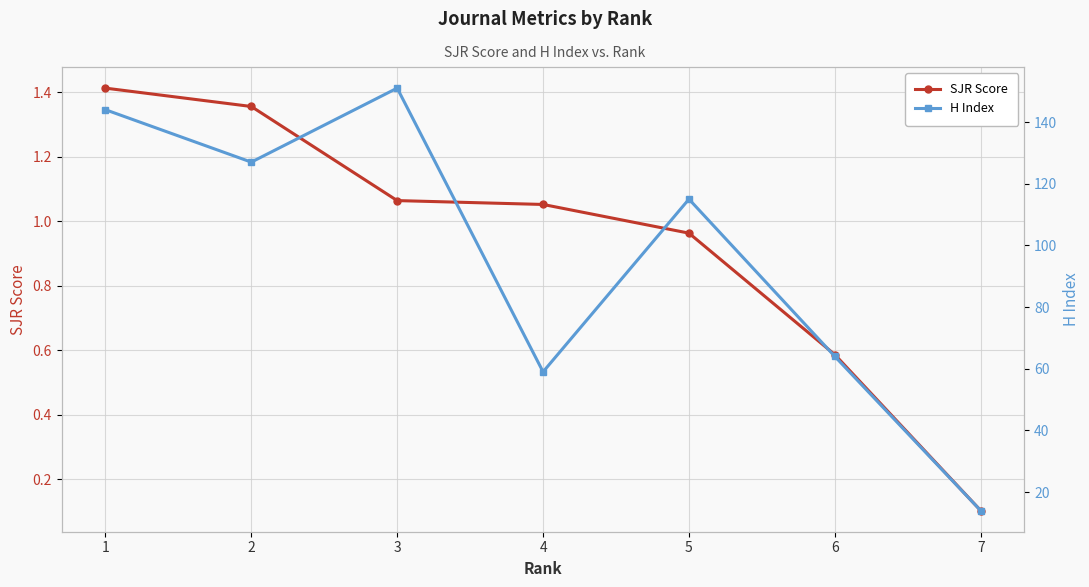

Rank the series by their average value, from lowest to highest.

SJR Score, H Index